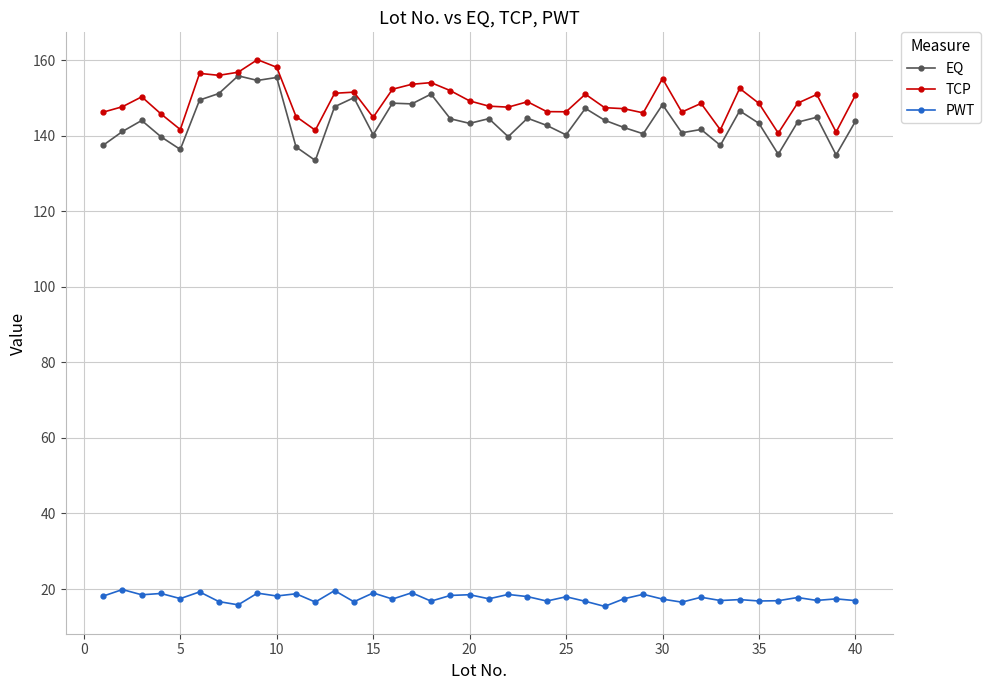

True or false: TCP and PWT cross at least once.

False